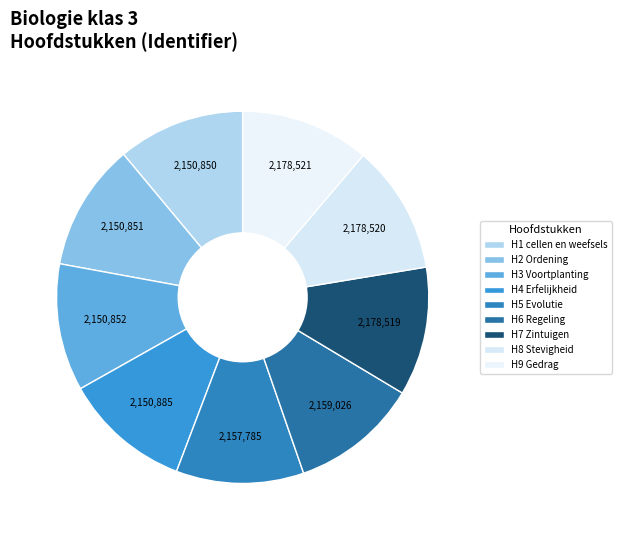

Count the number of slices in the pie.

9